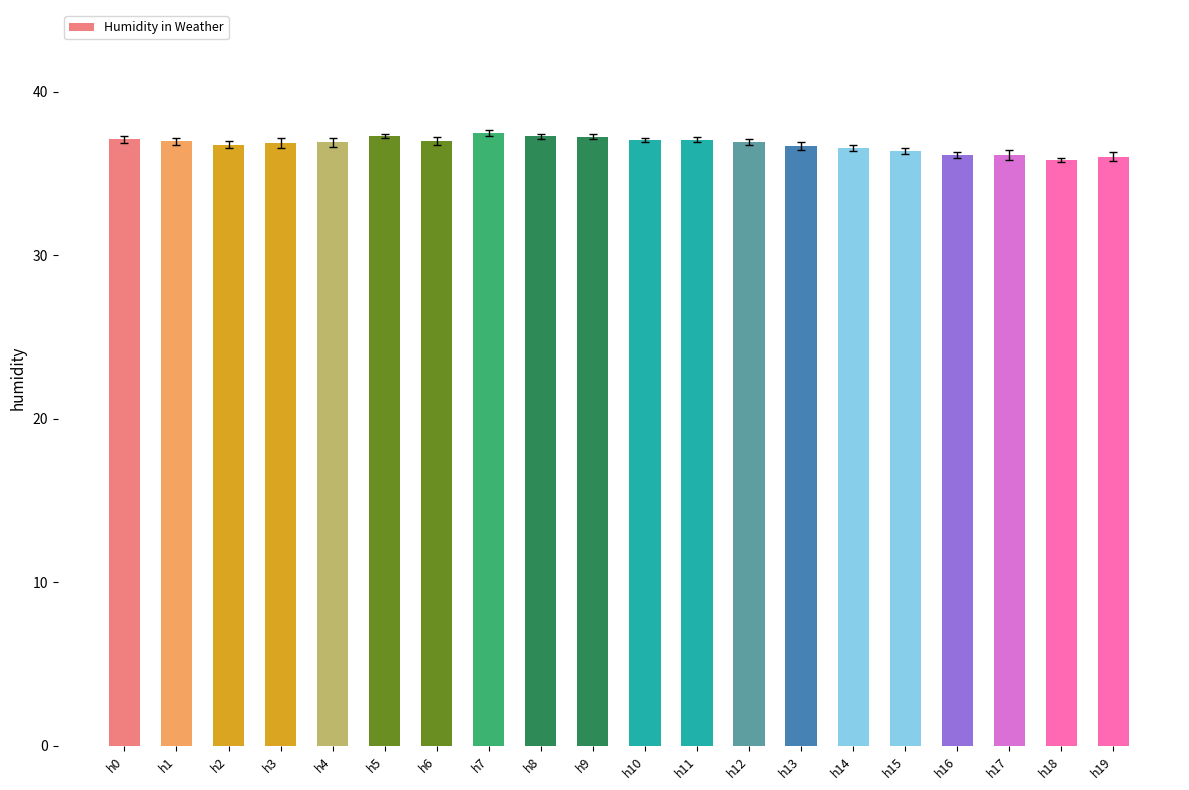

The chart shows a value of 51.5 at h19. True or false?

False